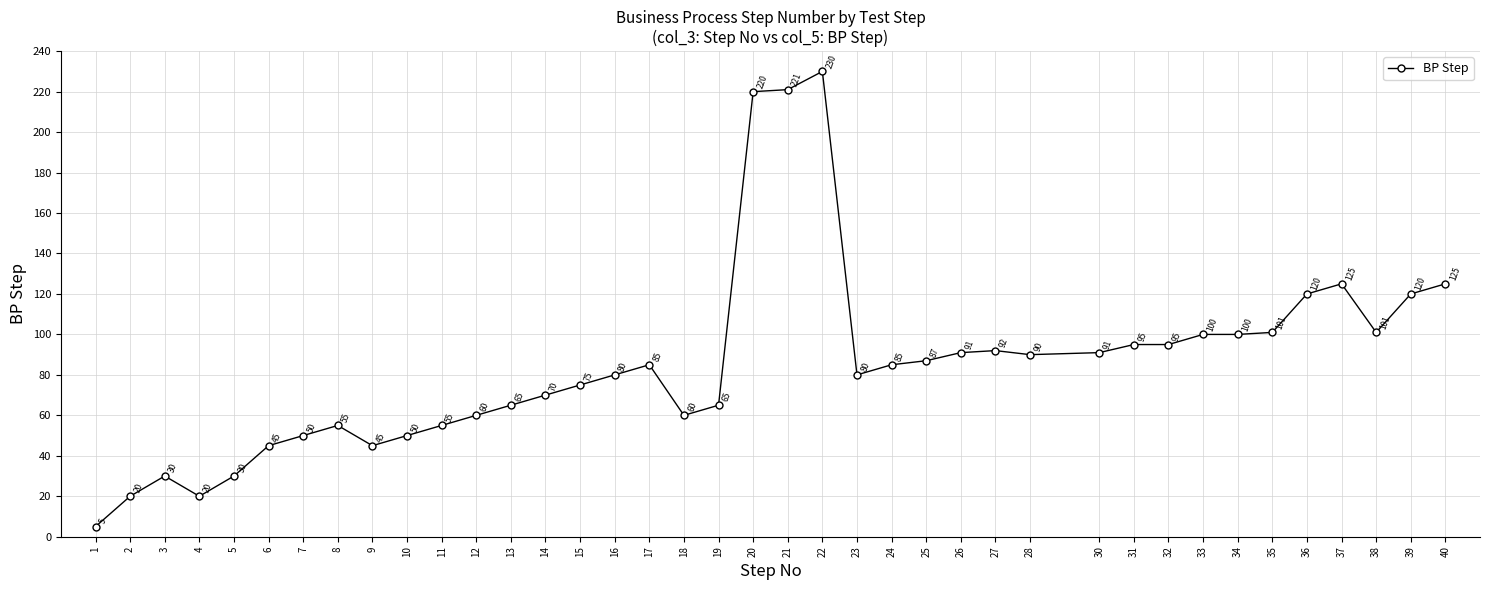

Between 38 and 23, which is larger?

38